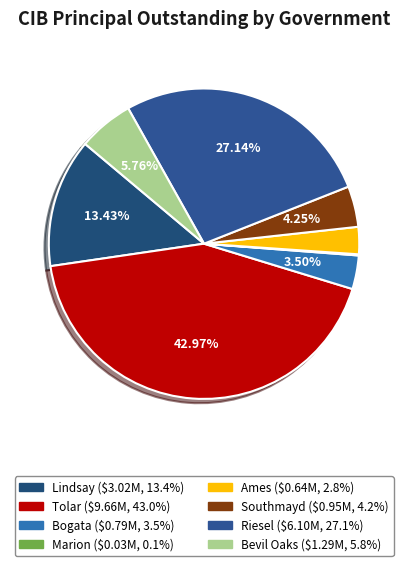

Does any single category account for the majority?

No